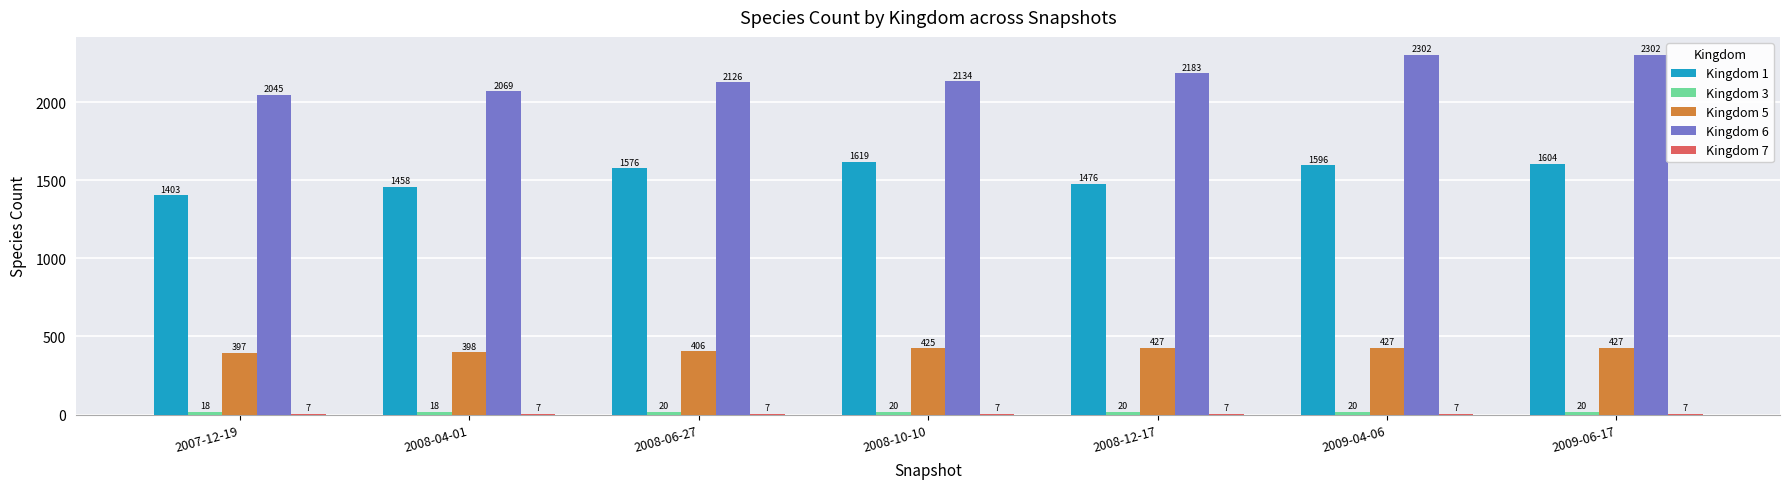

True or false: Kingdom 6 has a value of 2183 at 2008-12-17.

True